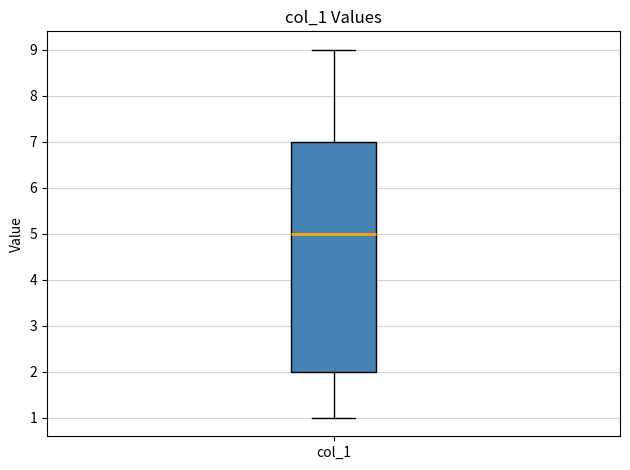

Transcribe this box plot: give where the median line is, the range the box spans, and where the two whiskers end, as read against the y-axis. The values are not printed on the chart, so give them approximately, as read against the axis.

median 5, box 2 to 7, whiskers 1 to 9